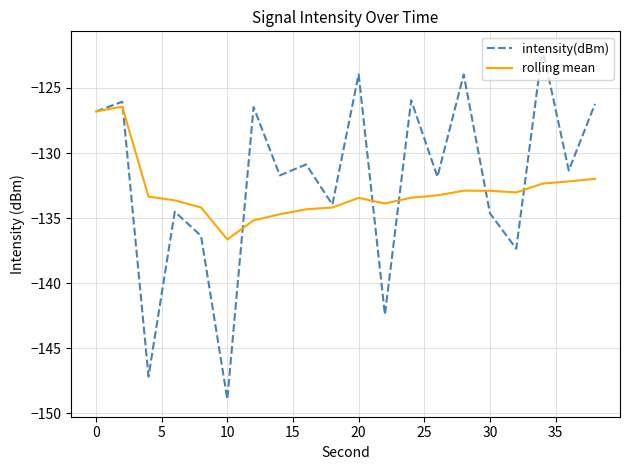

List the series in order of their peak value, highest first.

intensity(dBm), rolling mean